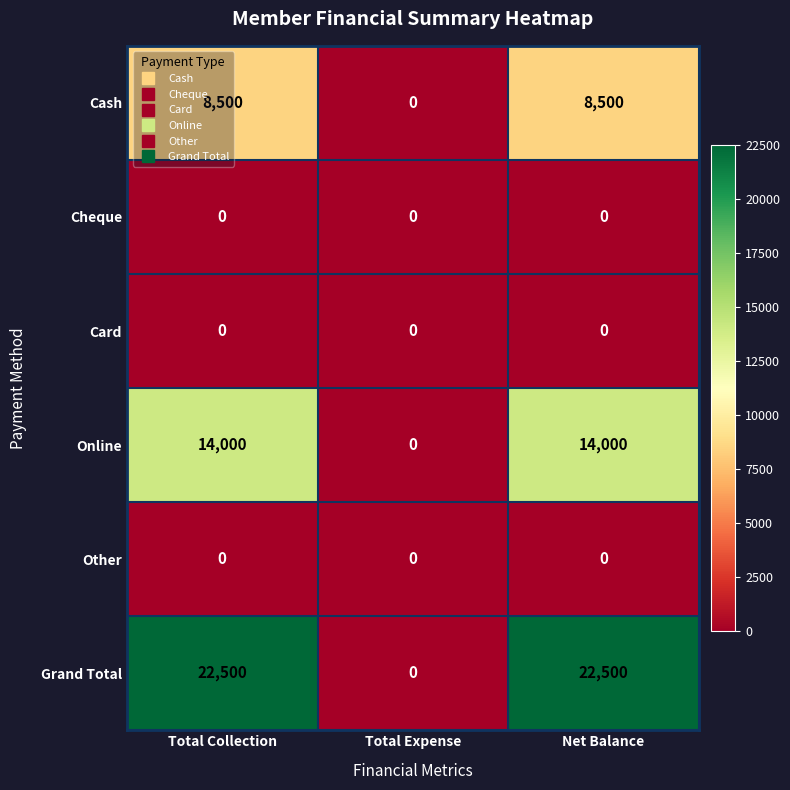

Which category has the lowest value in the Online series?

Total Expense